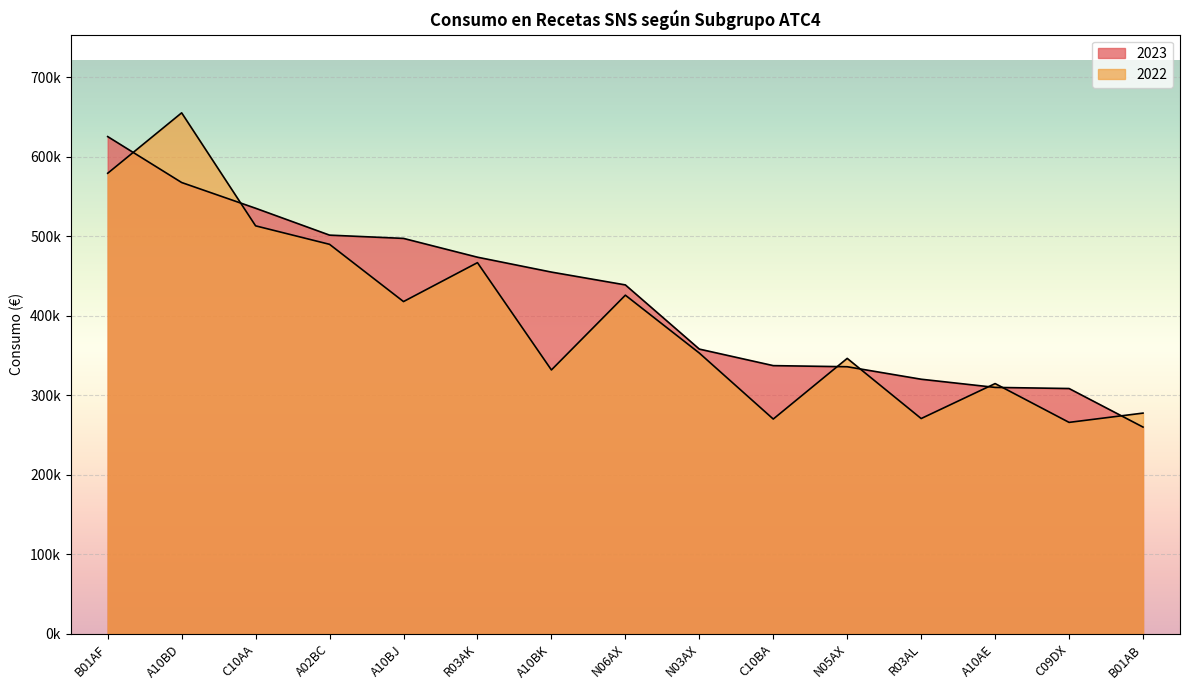

True or false: 2023 has more than 0 points higher than both neighbors.

False